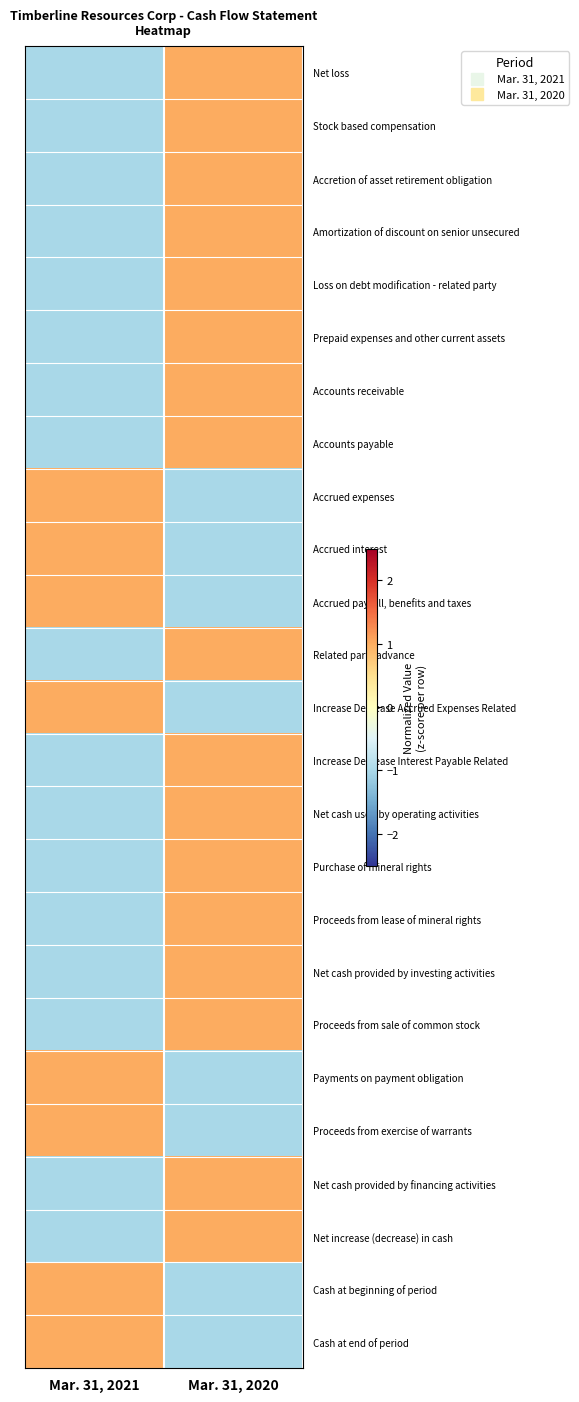

At which category is the sum across all series the highest?

Mar. 31, 2020